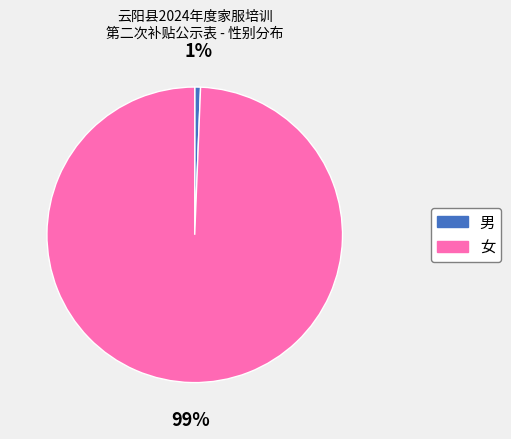

To the nearest percent, what portion does 女 represent?

99%